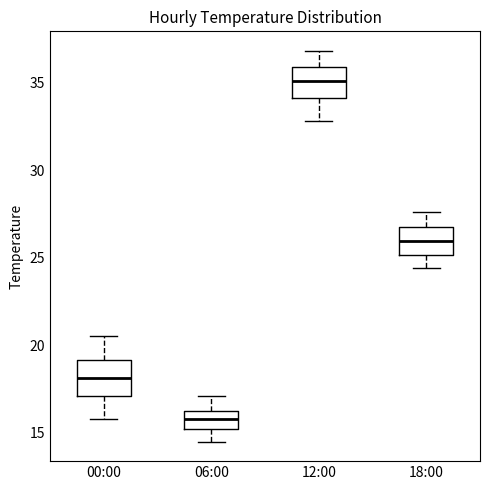

Reading left to right, transcribe this box plot: for each box, give where its median line is, the range the box spans, and where its two whiskers end, as read against the y-axis. The values are not printed on the chart, so give them approximately, as read against the axis.

00:00: median 18.0, box 17.0 to 19.0, whiskers 16.0 to 20.5
06:00: median 16.0, box 15.0 to 16.5, whiskers 14.5 to 17.0
12:00: median 35.0, box 34.0 to 36.0, whiskers 33.0 to 37.0
18:00: median 26.0, box 25.0 to 27.0, whiskers 24.5 to 27.5